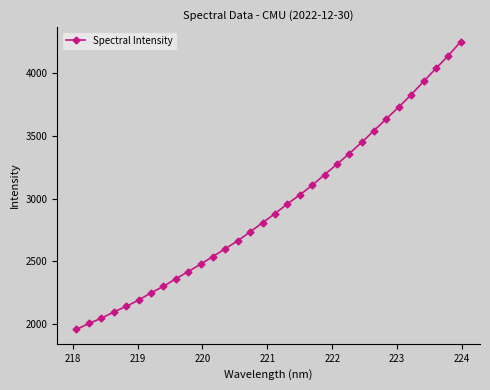

What is the minimum value shown in the chart?

1957.1